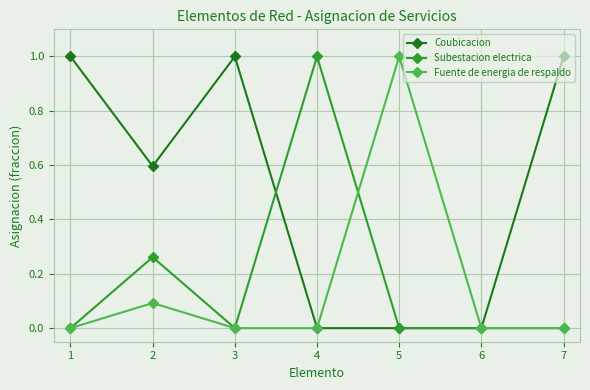

The Coubicacion series shows 1.0 at 3. True or false?

True